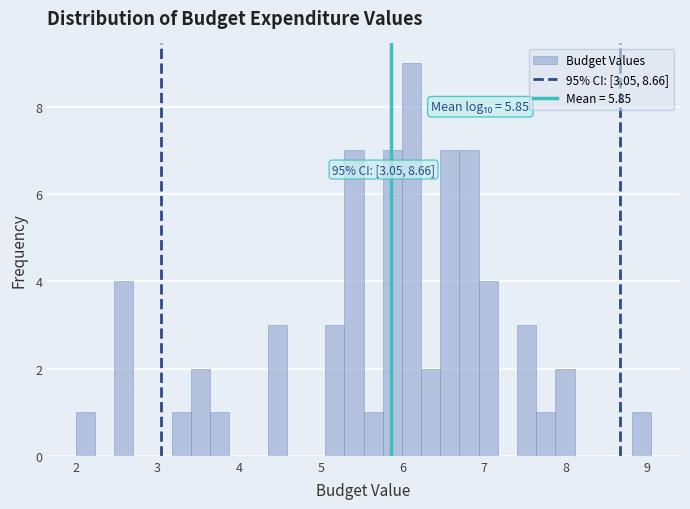

Around what value on the x-axis is the tallest bar? Give the approximate position of its centre, as read against the axis.

6.1